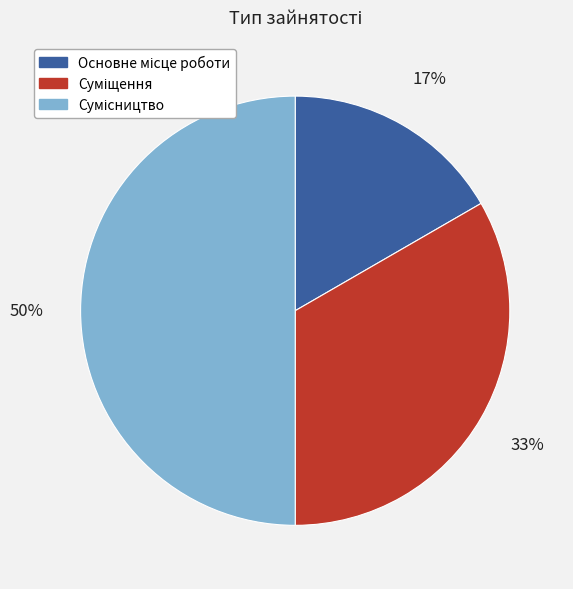

To the nearest percent, what is the difference between the largest and smallest slice percentages?

33%